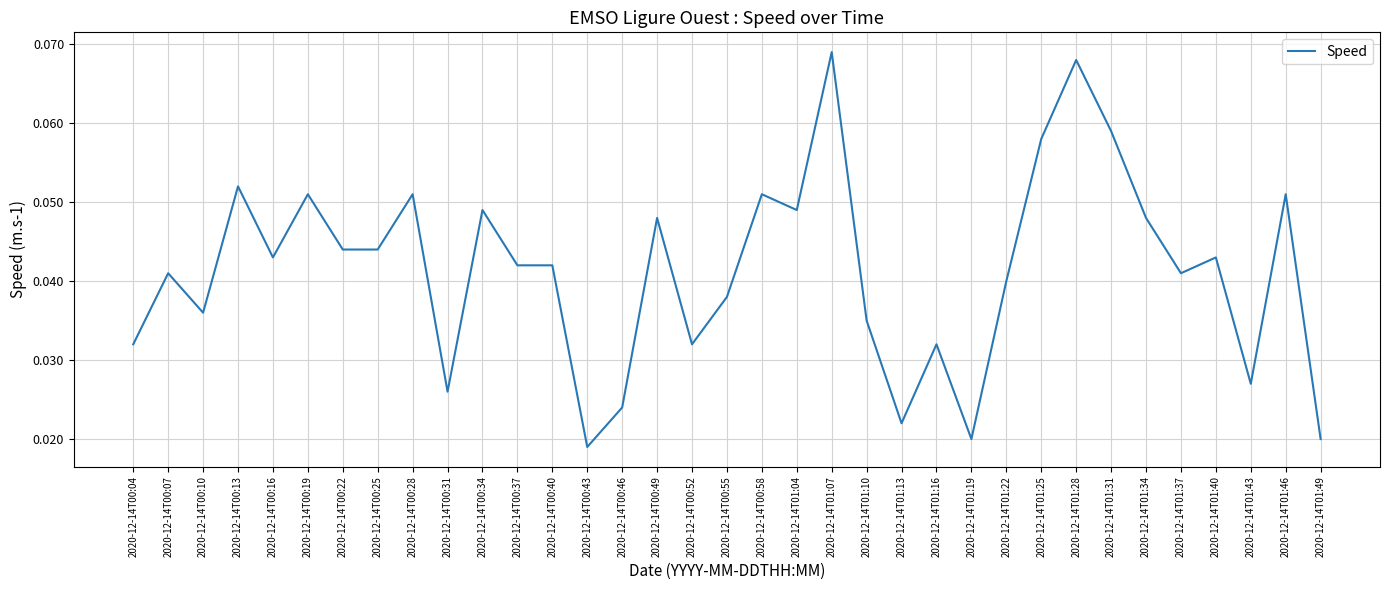

Which has a higher value, 2020-12-14T01:49 or 2020-12-14T01:40?

2020-12-14T01:40